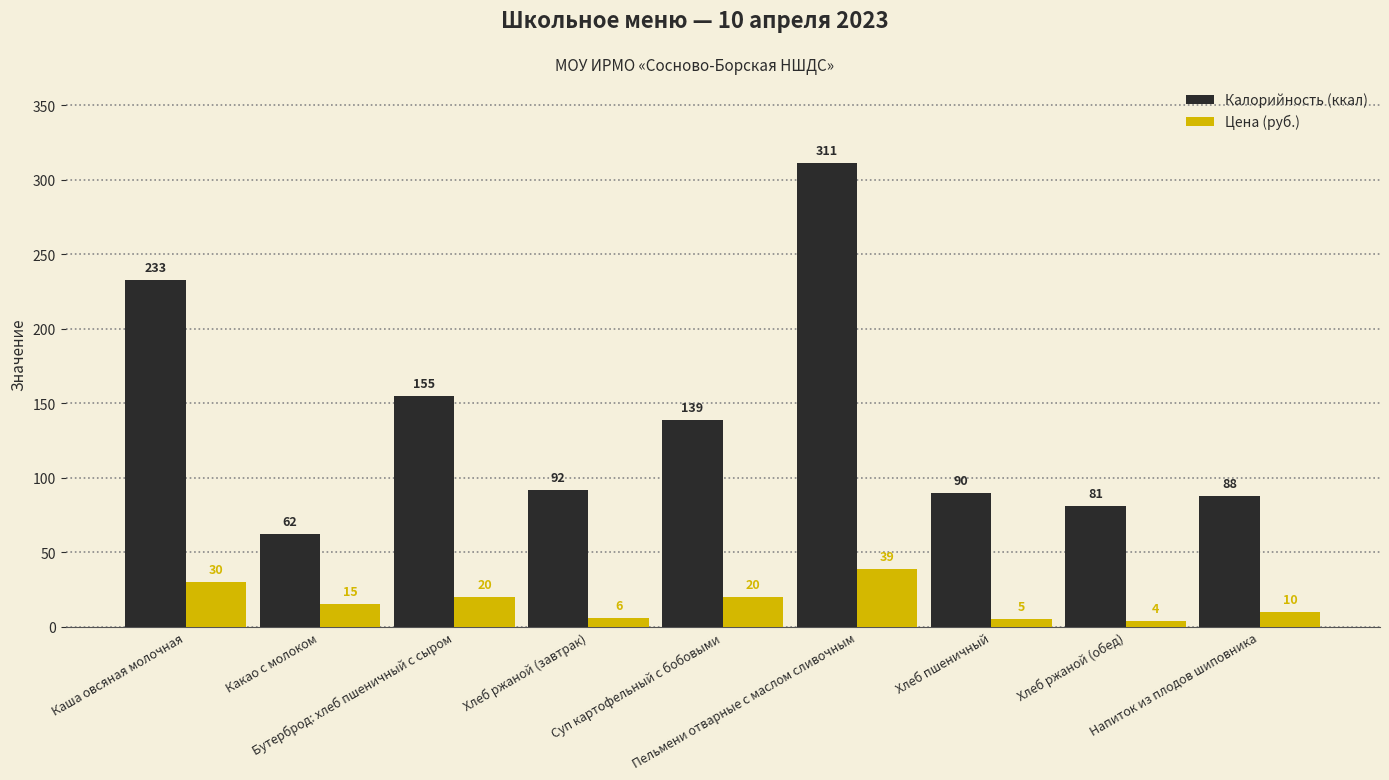

Reading left to right, extract all data points from this chart.

Калорийность (ккал): Каша овсяная молочная=233	Какао с молоком=62	Бутерброд: хлеб пшеничный с сыром=155	Хлеб ржаной (завтрак)=92	Суп картофельный с бобовыми=139	Пельмени отварные с маслом сливочным=311	Хлеб пшеничный=90	Хлеб ржаной (обед)=81	Напиток из плодов шиповника=88
Цена (руб.): Каша овсяная молочная=30	Какао с молоком=15	Бутерброд: хлеб пшеничный с сыром=20	Хлеб ржаной (завтрак)=6	Суп картофельный с бобовыми=20	Пельмени отварные с маслом сливочным=39	Хлеб пшеничный=5	Хлеб ржаной (обед)=4	Напиток из плодов шиповника=10